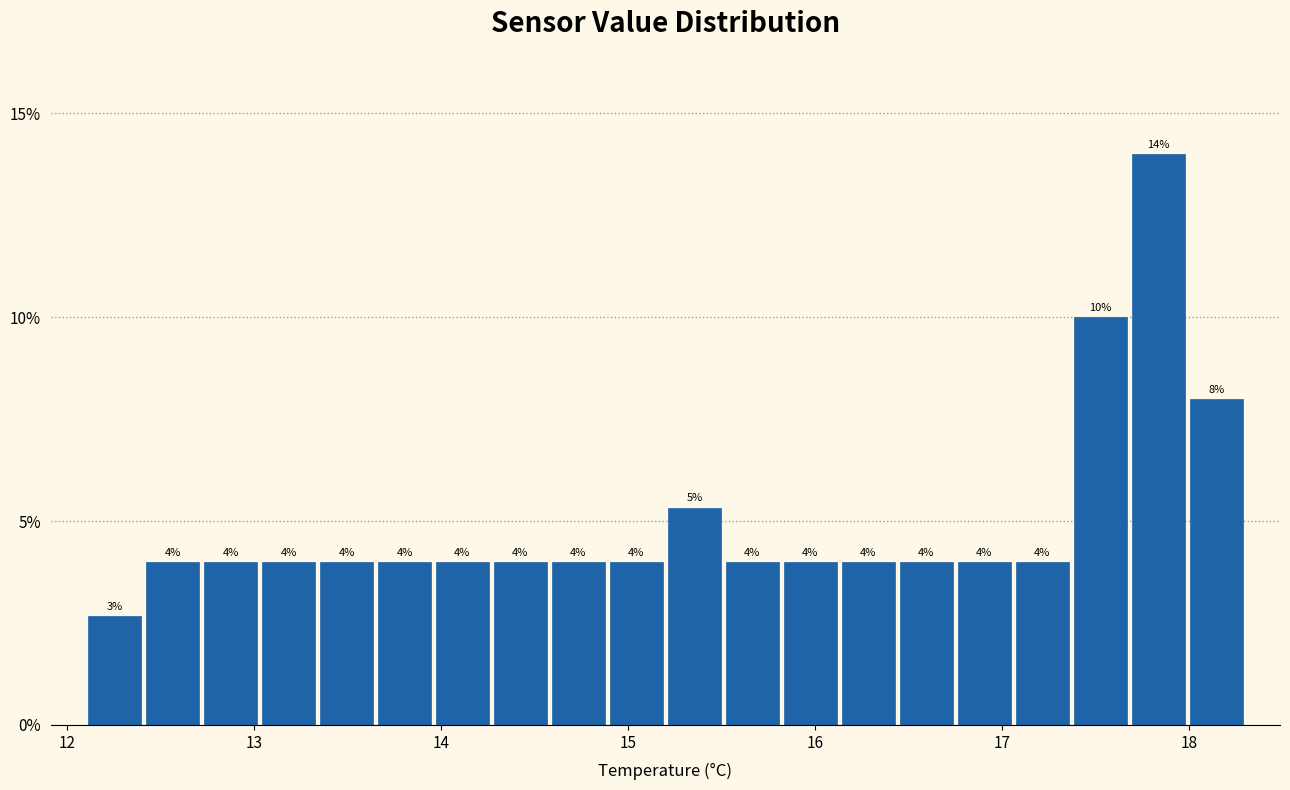

Read against the x-axis, roughly where is the centre of the tallest bar?

17.8